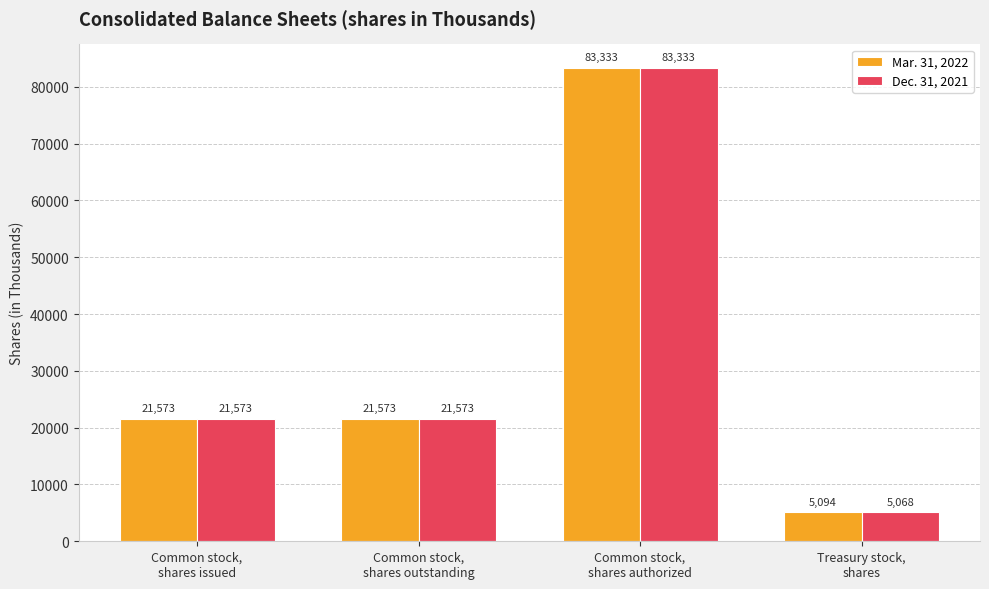

Rank the series by their average value, from highest to lowest.

Mar. 31, 2022, Dec. 31, 2021